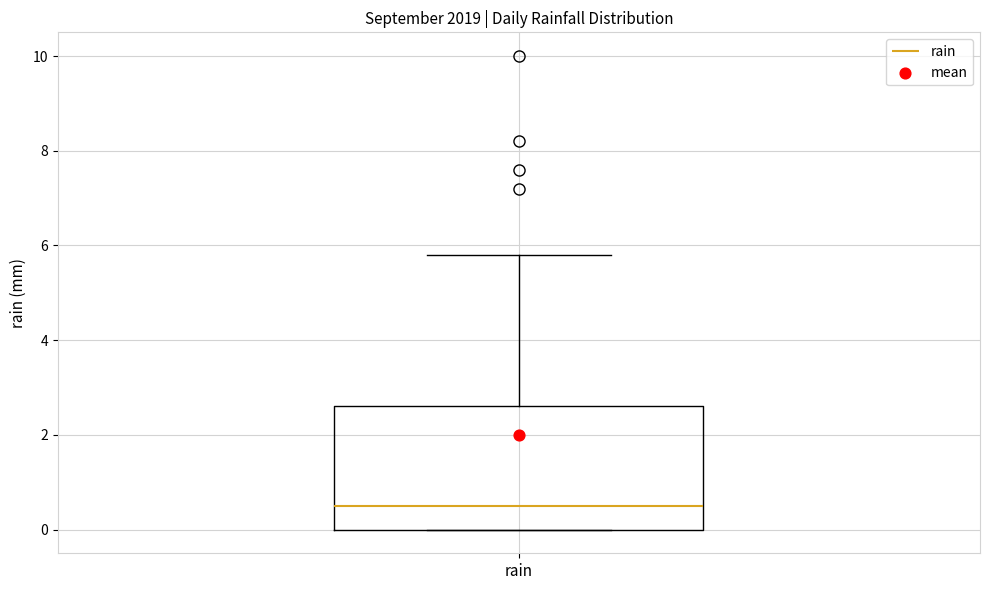

Where is the upper edge of the box for rain on the y-axis? The values are not printed on the chart, so give them approximately, as read against the axis.

2.6